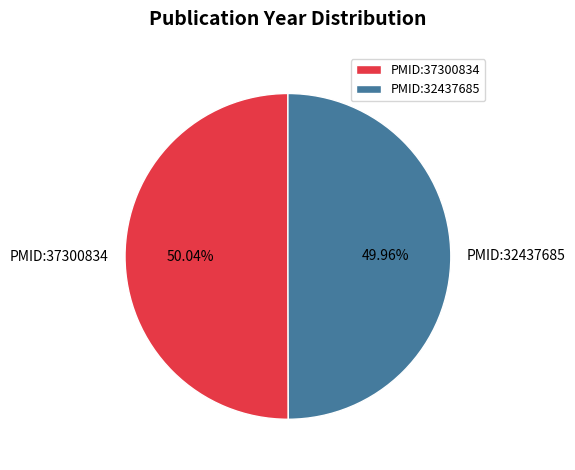

Is it true that PMID:32437685 is 41% of the pie?

False